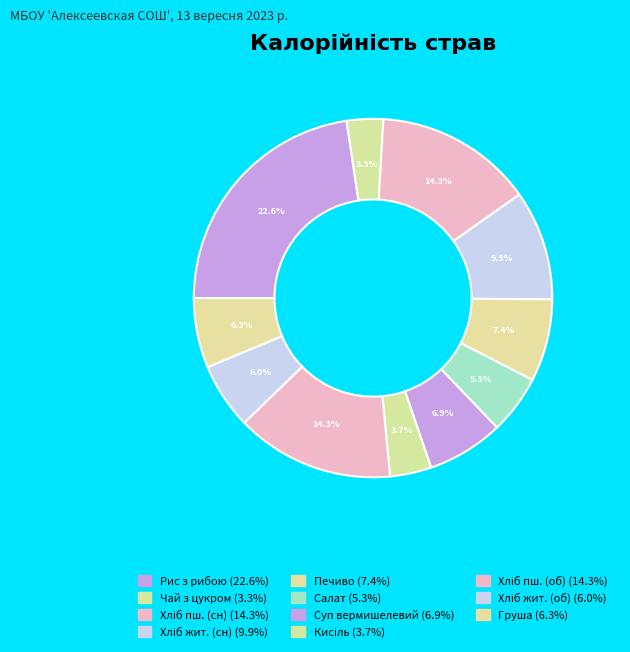

How many segments does this pie chart have?

11